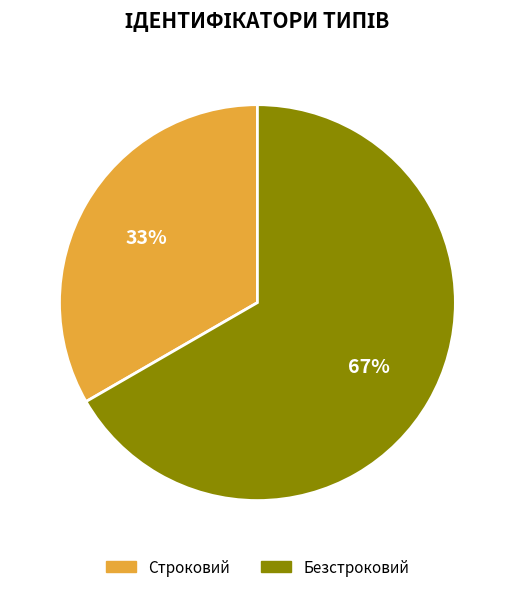

Rank the categories by value from highest to lowest.

Безстроковий, Строковий